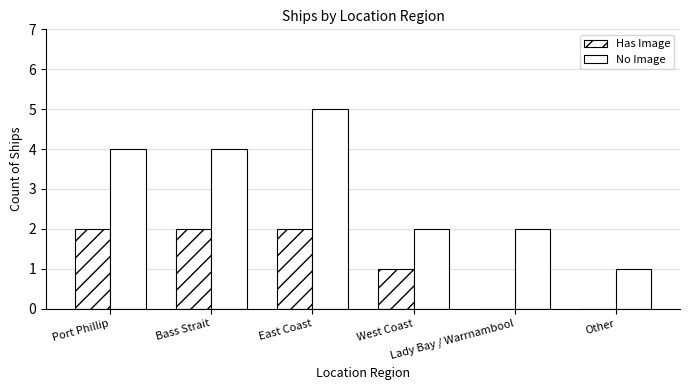

Are the bars horizontal?

No